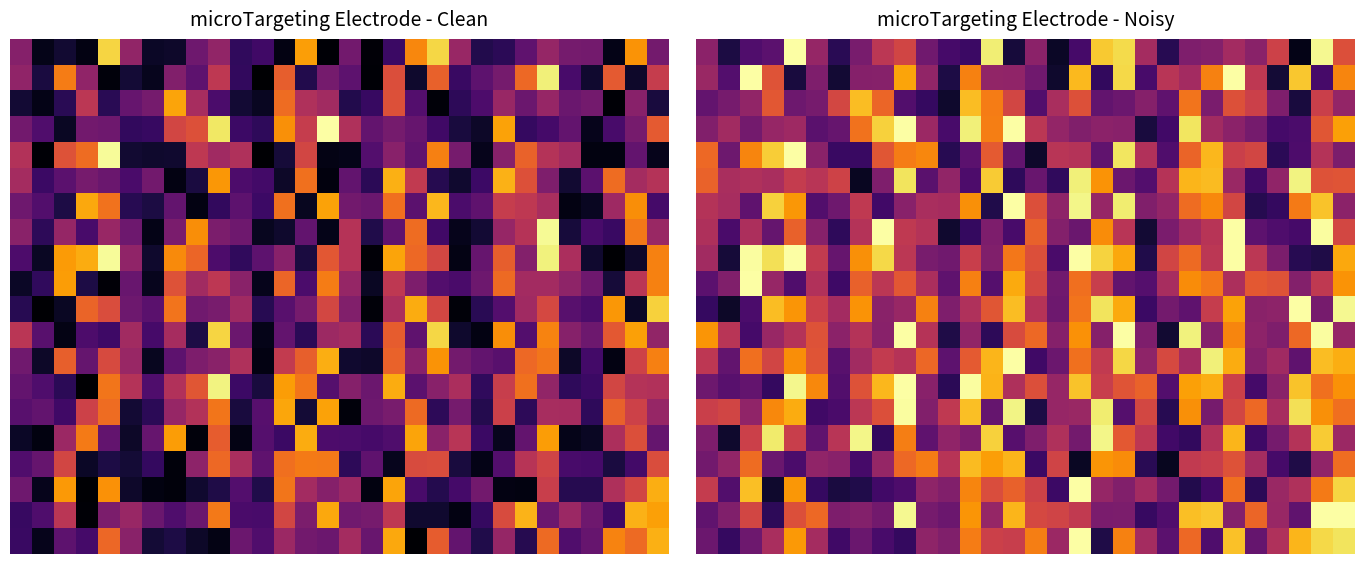

What is the greatest value displayed?

1.0